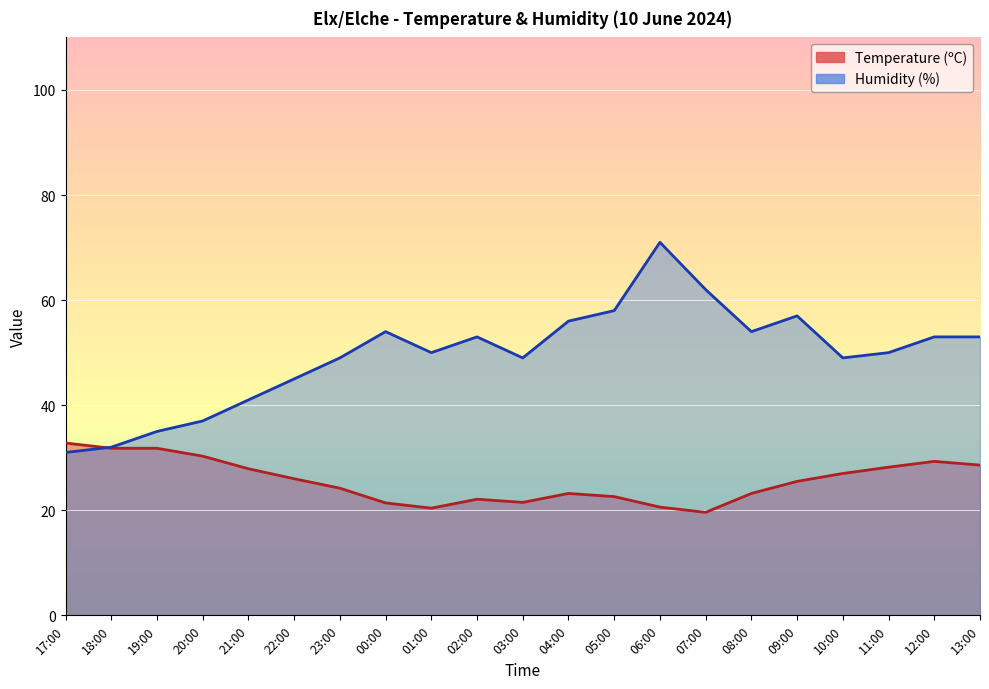

What is the average value?

49